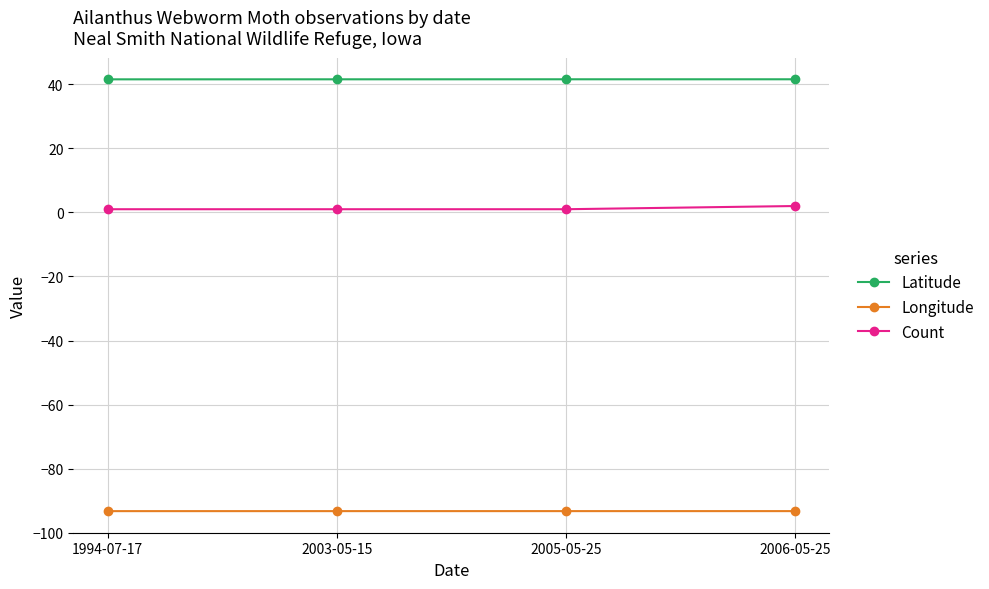

What is the value of the Count point at the 4th from the left?

2.0